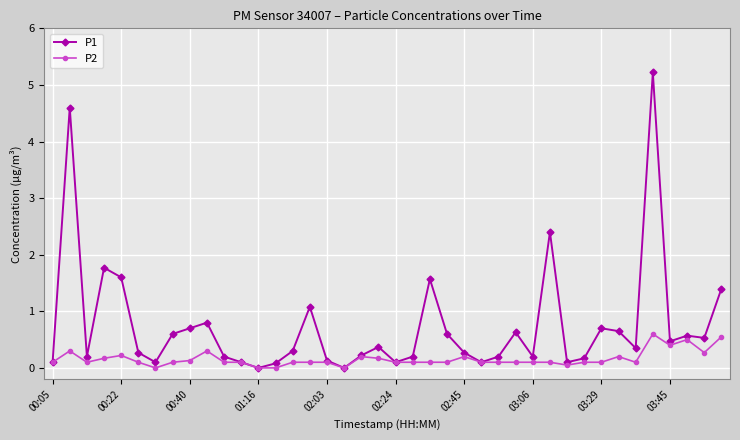

True or false: P2 has more than 2 points higher than both neighbors.

True